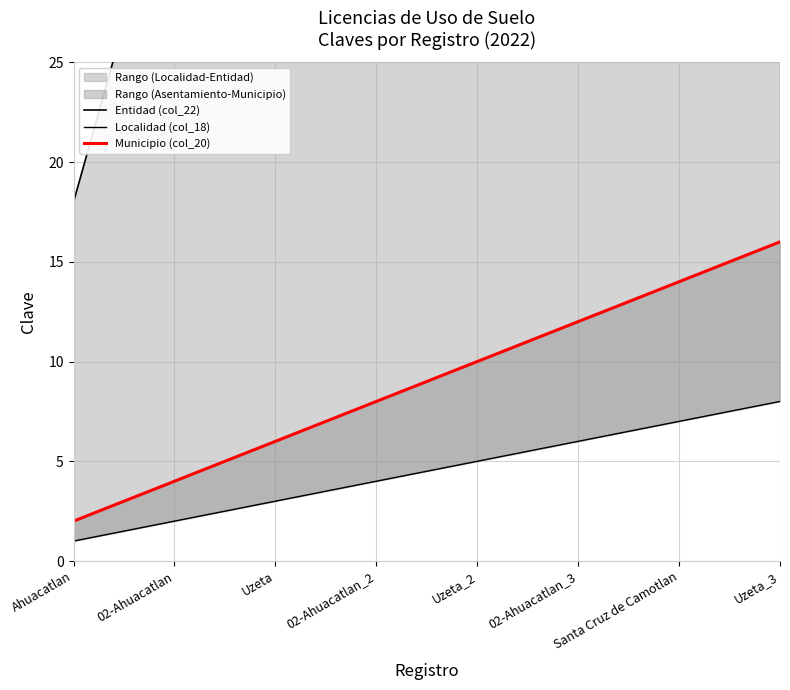

Which series has the widest spread of values?

Entidad (col_22)